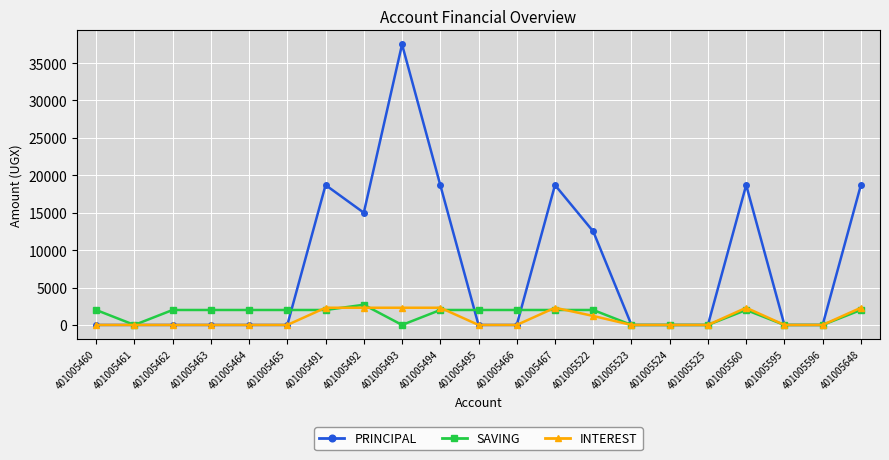

Which series has the largest total across all categories?

PRINCIPAL